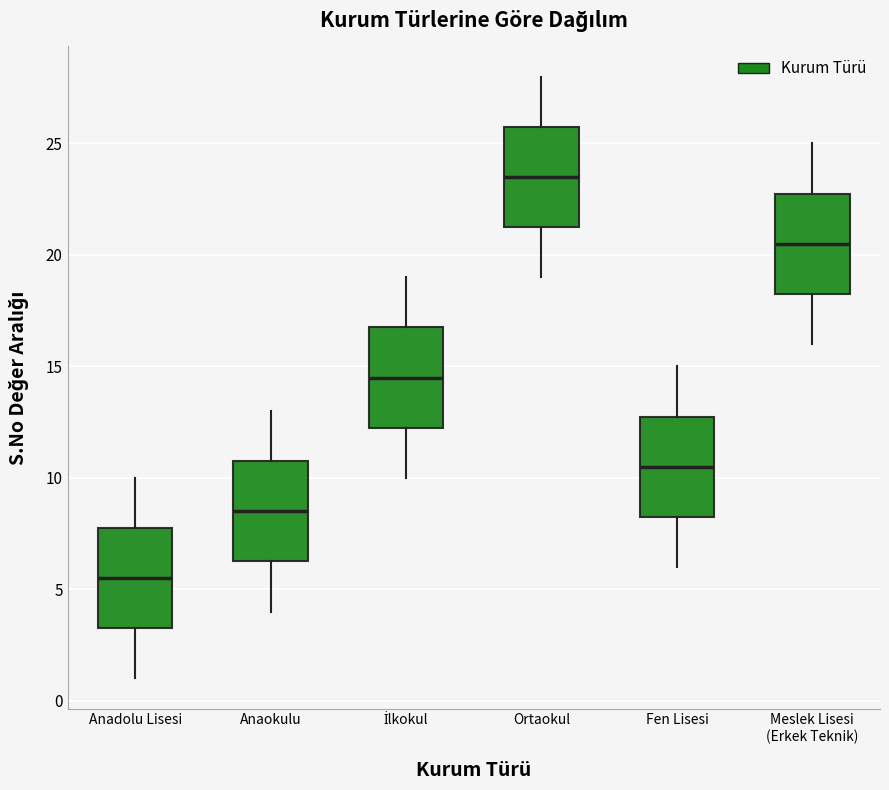

Which box has the highest median line?

Ortaokul